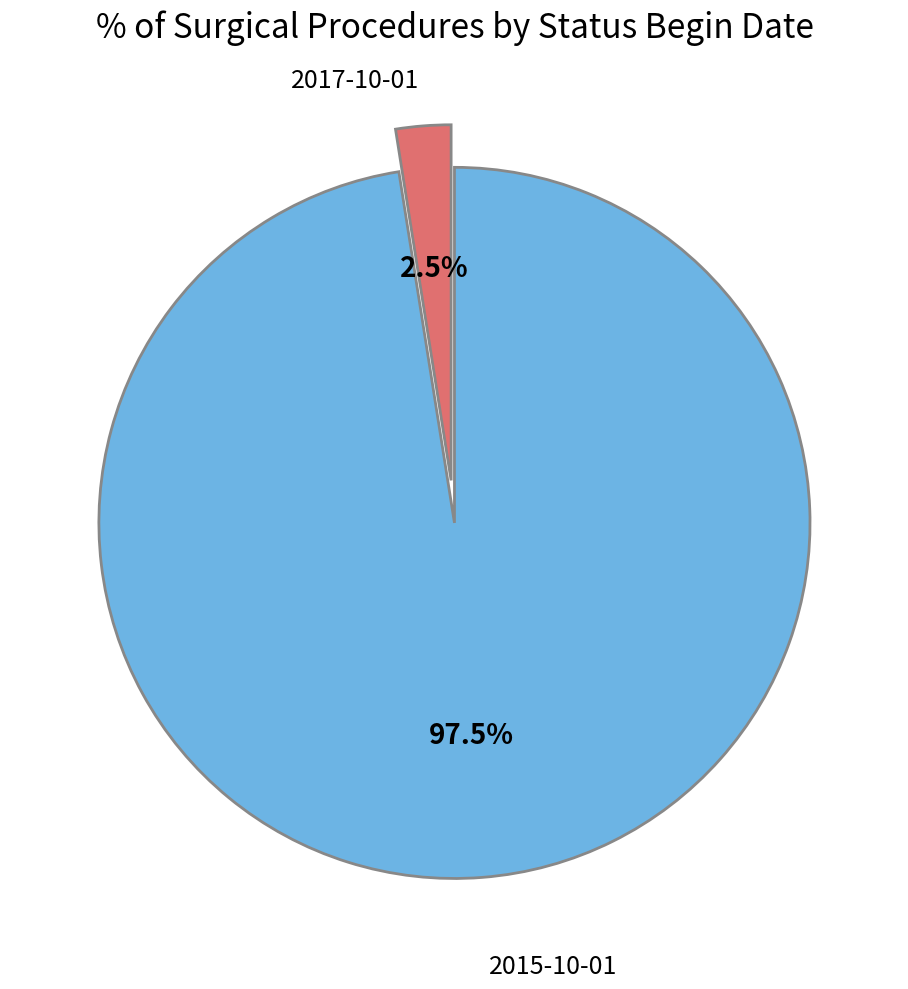

Is there a majority slice in this chart?

Yes